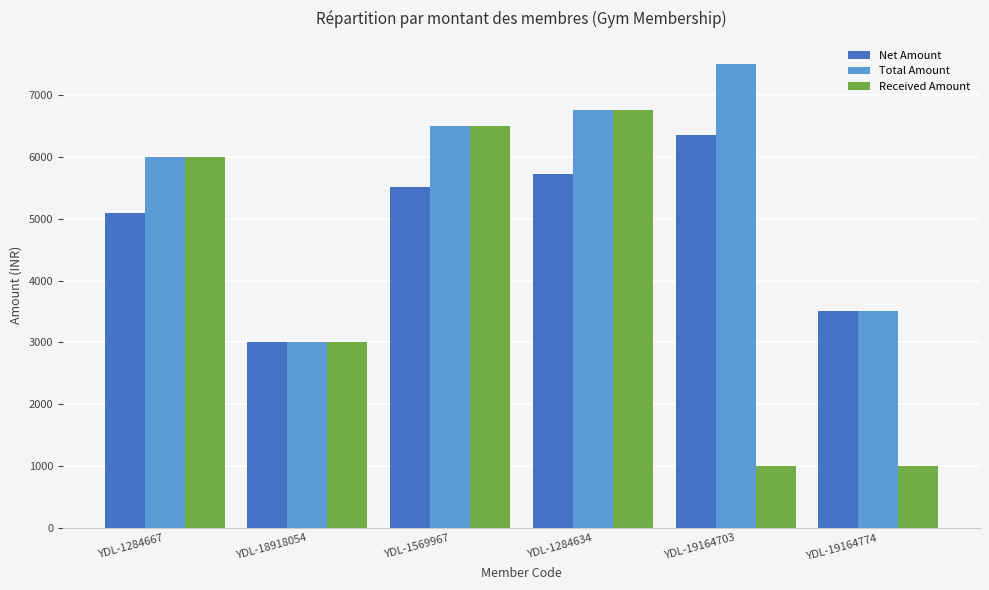

What is the label of the 1st bar from the left?

YDL-1284667